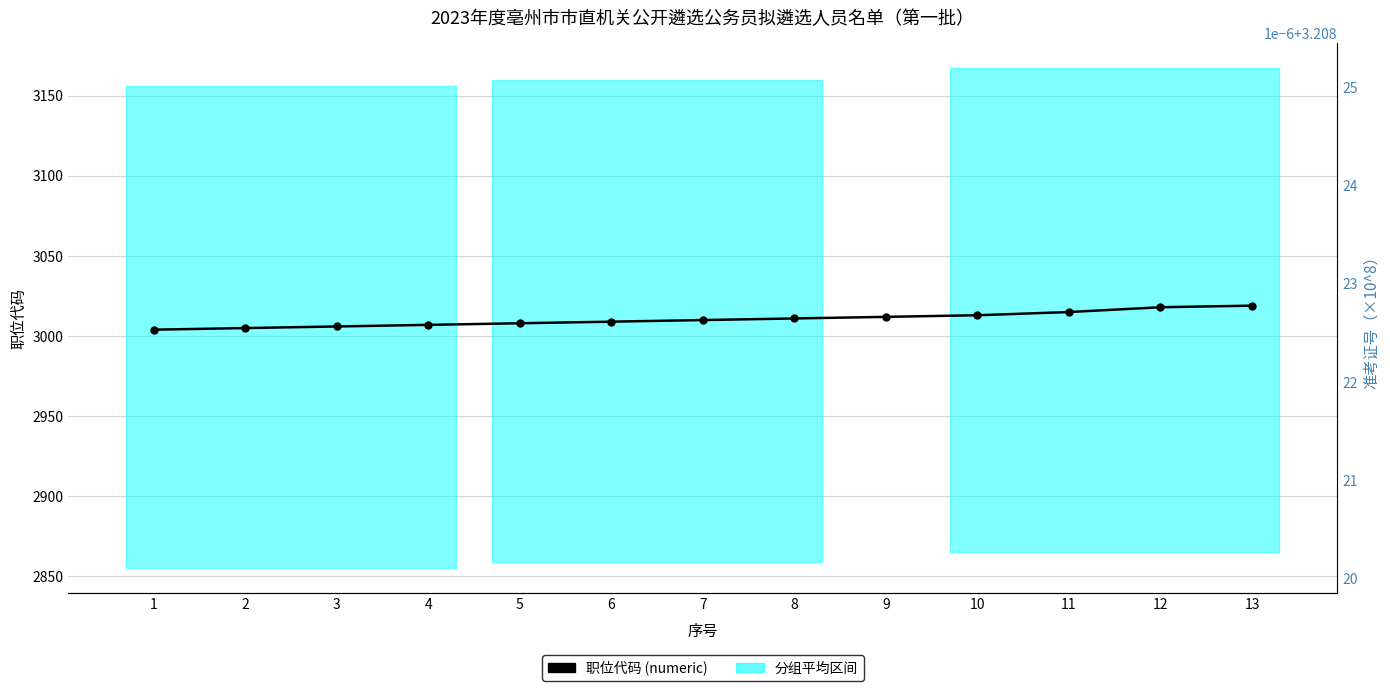

Rank the series at 11 from lowest to highest value.

准考证号 (×10^8), 职位代码 (numeric)